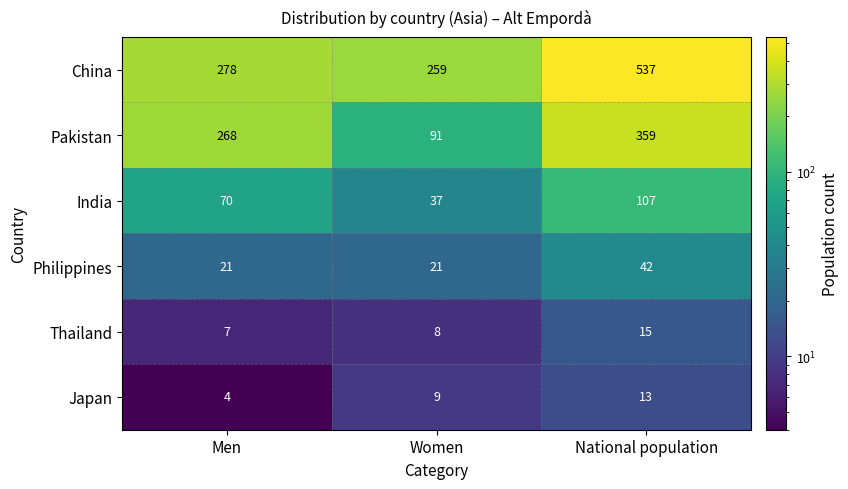

List the series in order of their peak value, highest first.

China, Pakistan, India, Philippines, Thailand, Japan